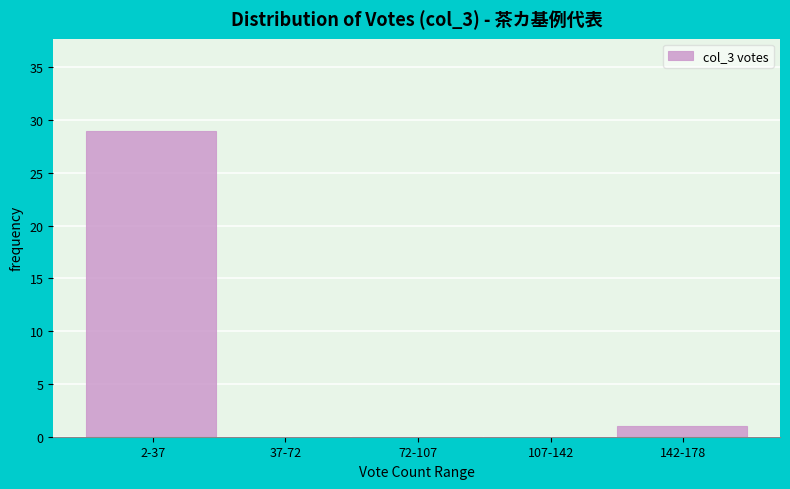

Reading left to right, what are all the values shown in this chart?

2-37=29	37-72=0	72-107=0	107-142=0	142-178=1